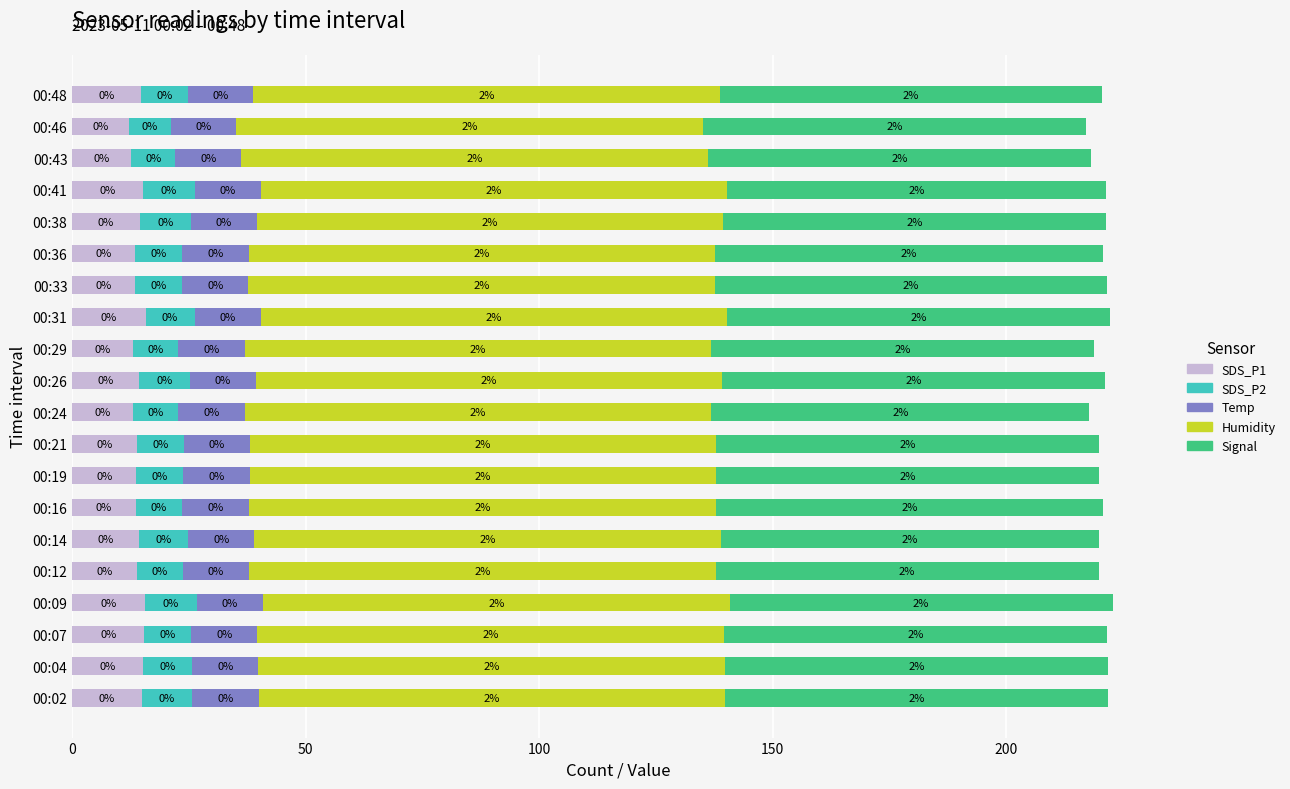

What are all the series names shown in the legend?

SDS_P1, SDS_P2, Temp, Humidity, Signal